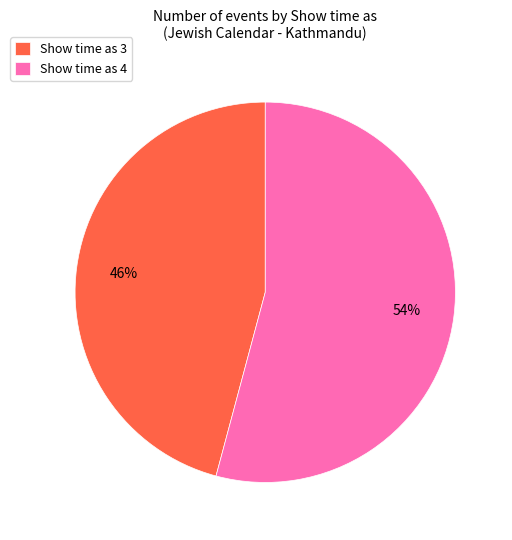

Which has a higher value, Show time as 3 or Show time as 4?

Show time as 4